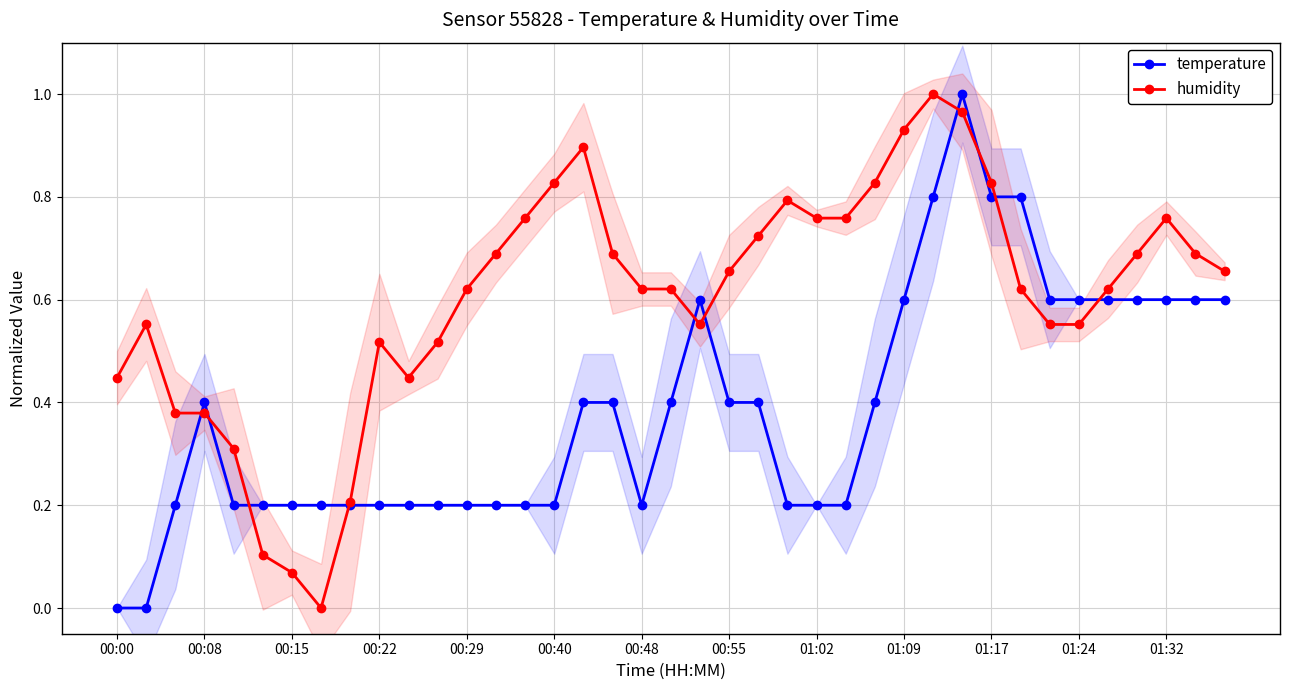

How many values in the humidity series exceed 0?

38